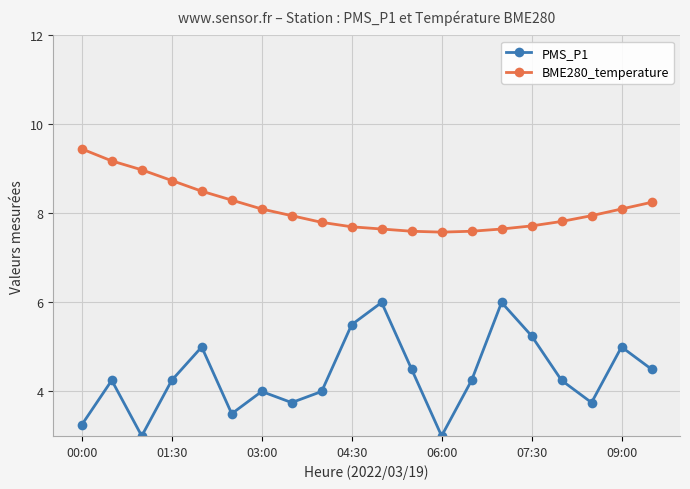

What is the value of the BME280_temperature point at the 19th from the left?

8.1